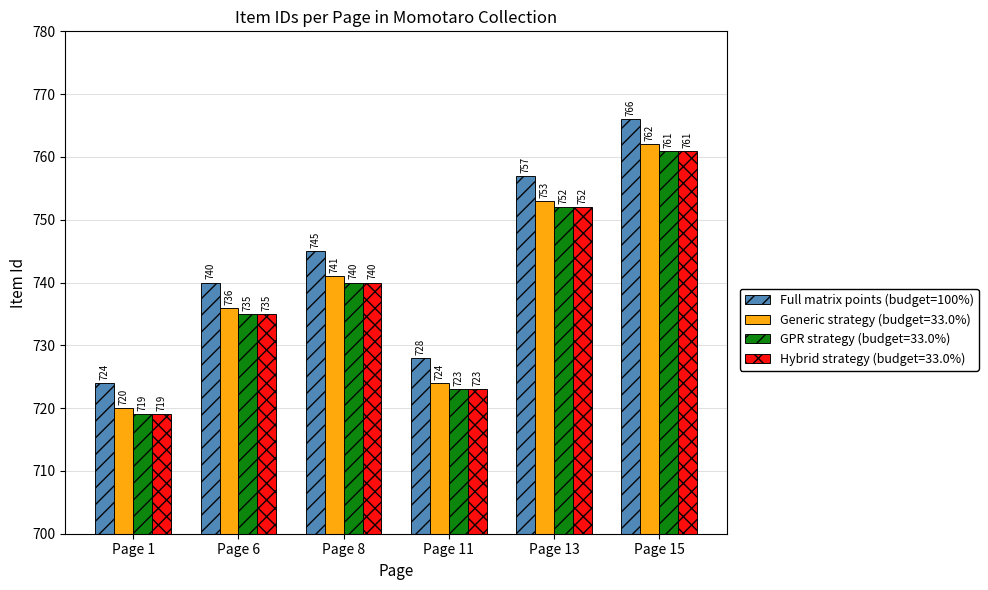

Count the number of categories in the chart.

6